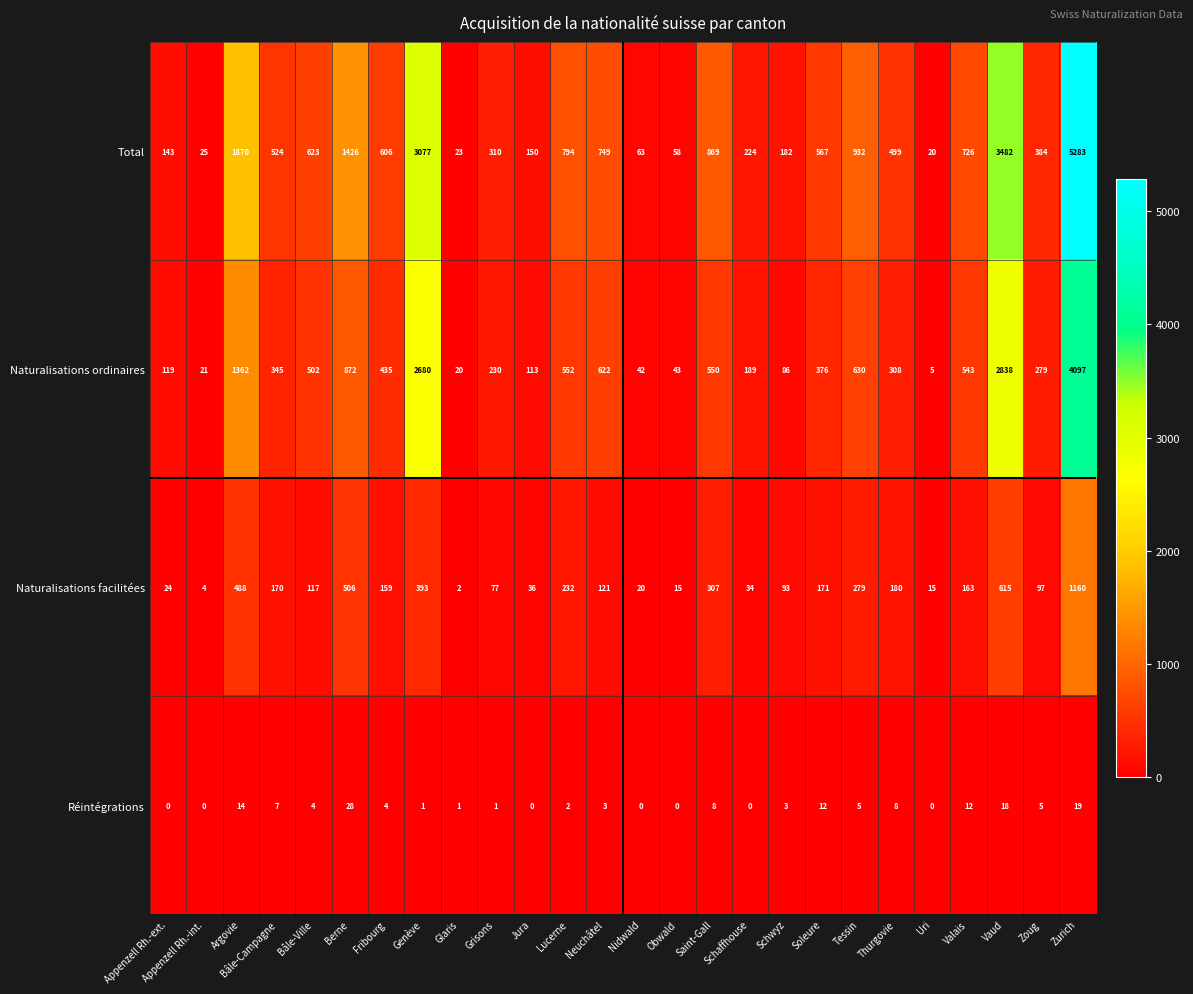

What is the difference between the highest and lowest values at Tessin?

927